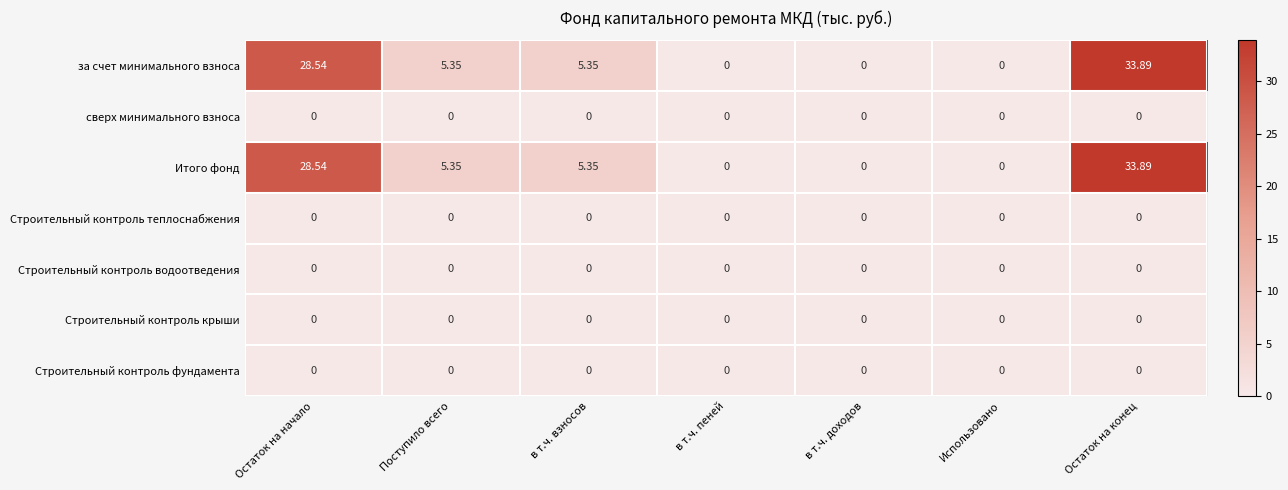

At which category is the sum across all series the highest?

Остаток на конец